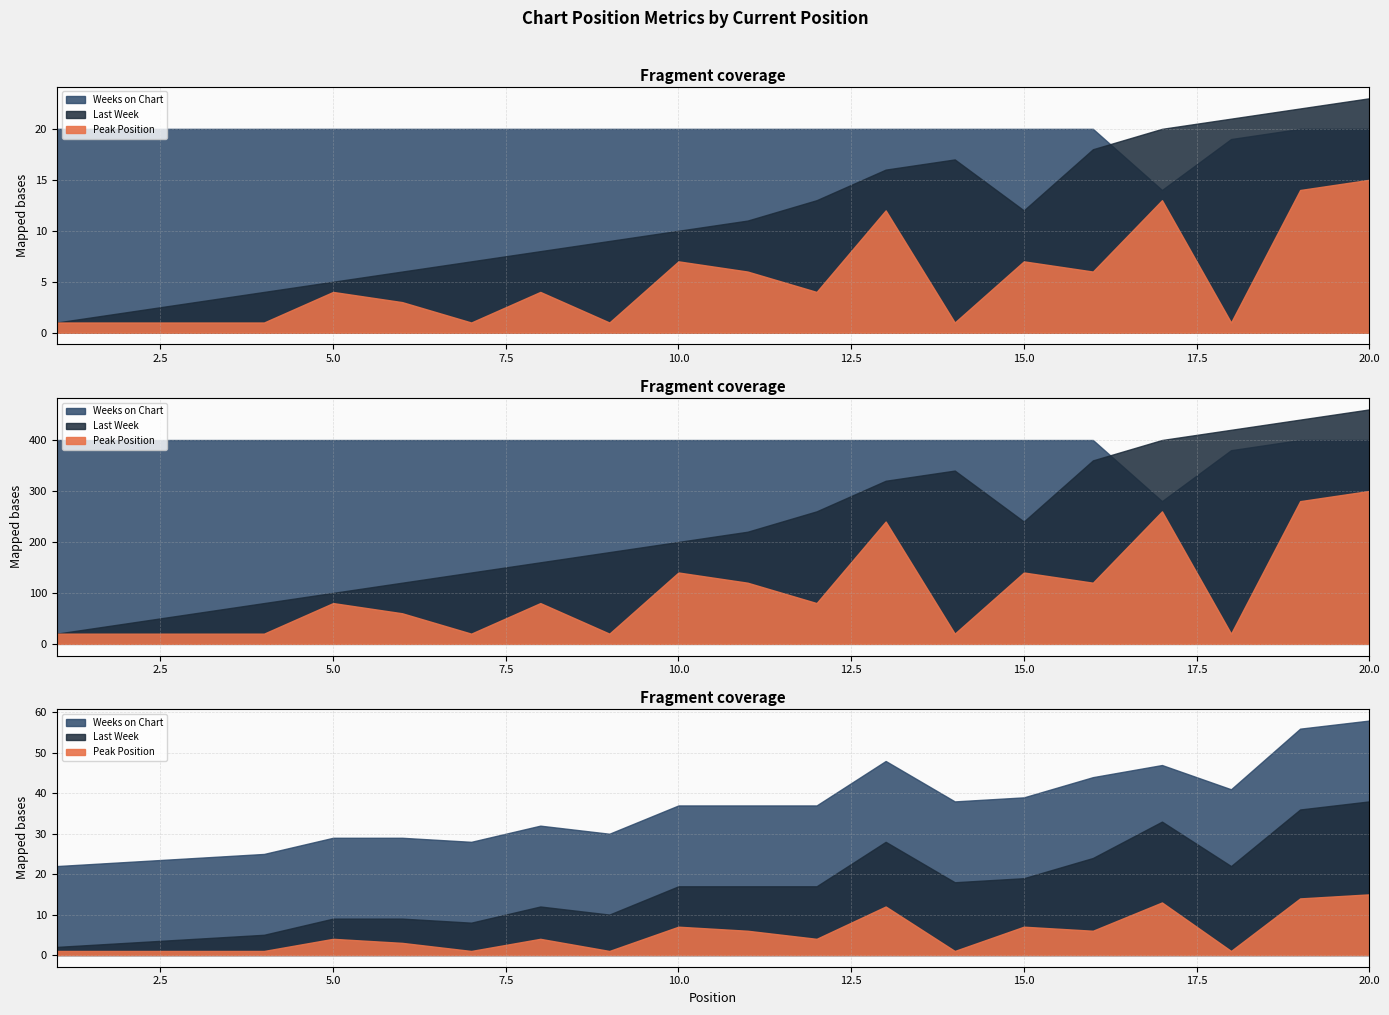

How many interior local peaks does the Peak Position series have?

6